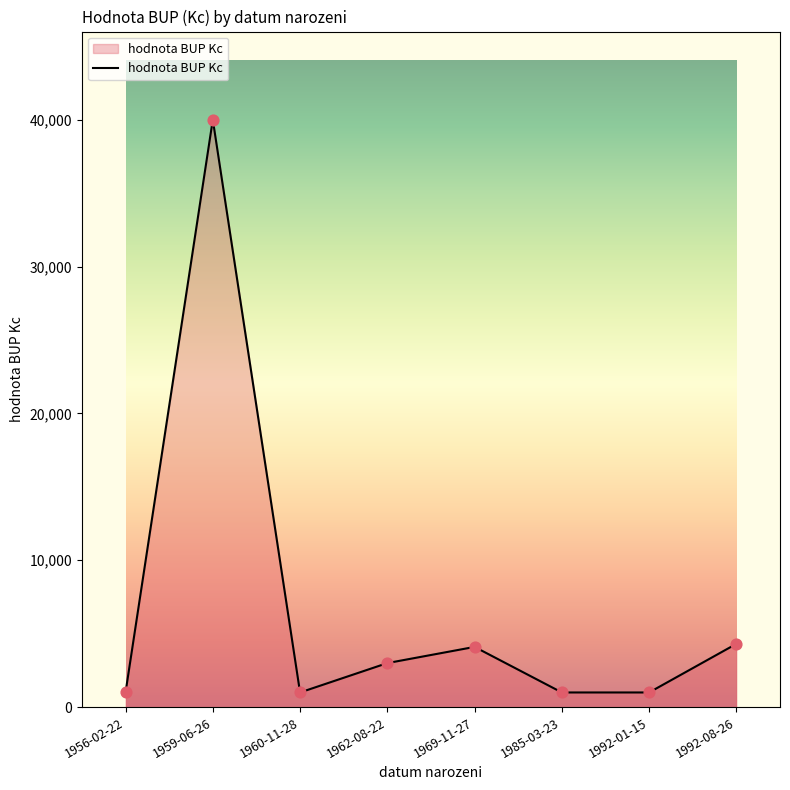

What is the ratio of the value at 1962-08-22 to the value at 1985-03-23?

3.0